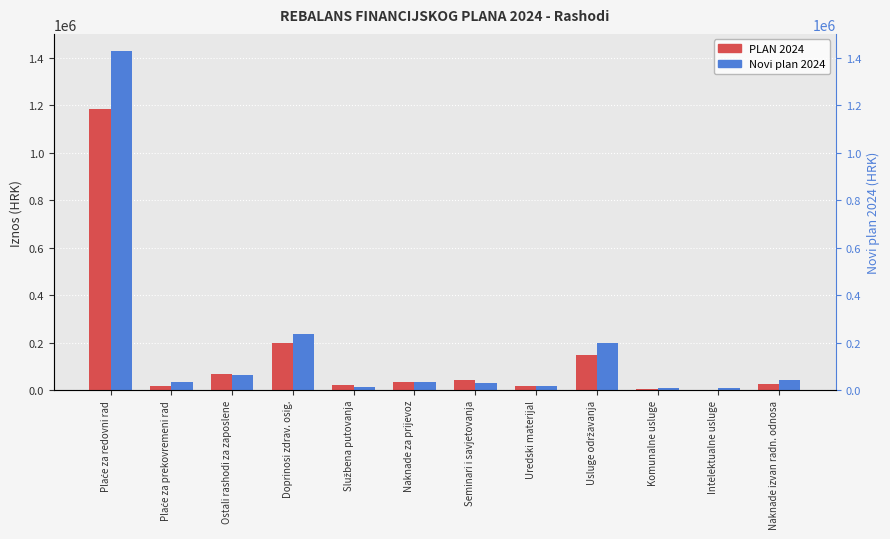

What is the total value across all series at Plaće za prekovremeni rad?

50000.0